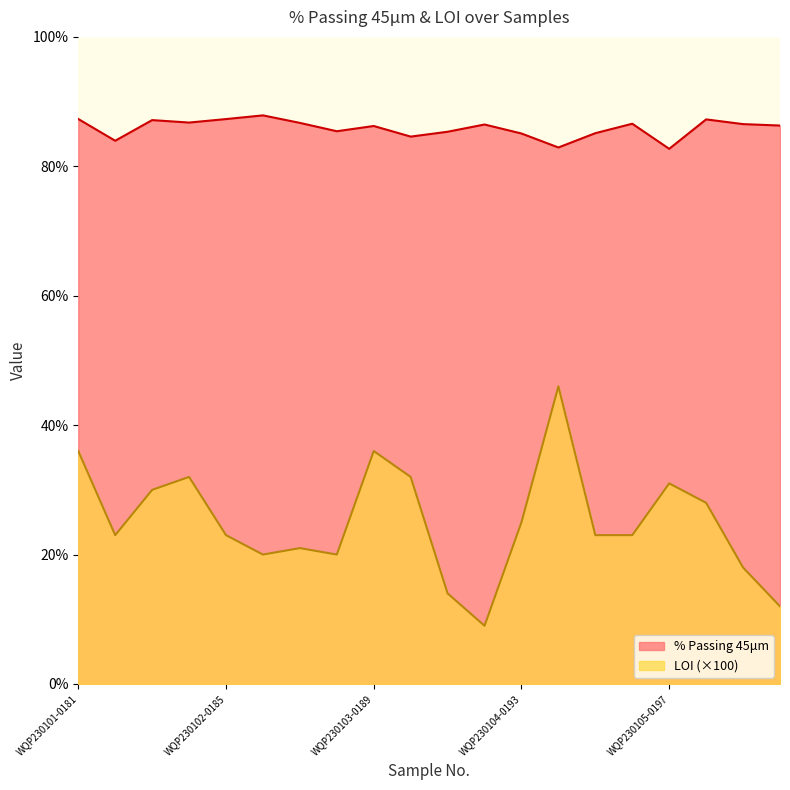

What is the difference between the % Passing 45μm values at WQP230103-0190 and WQP230104-0194?

1.7